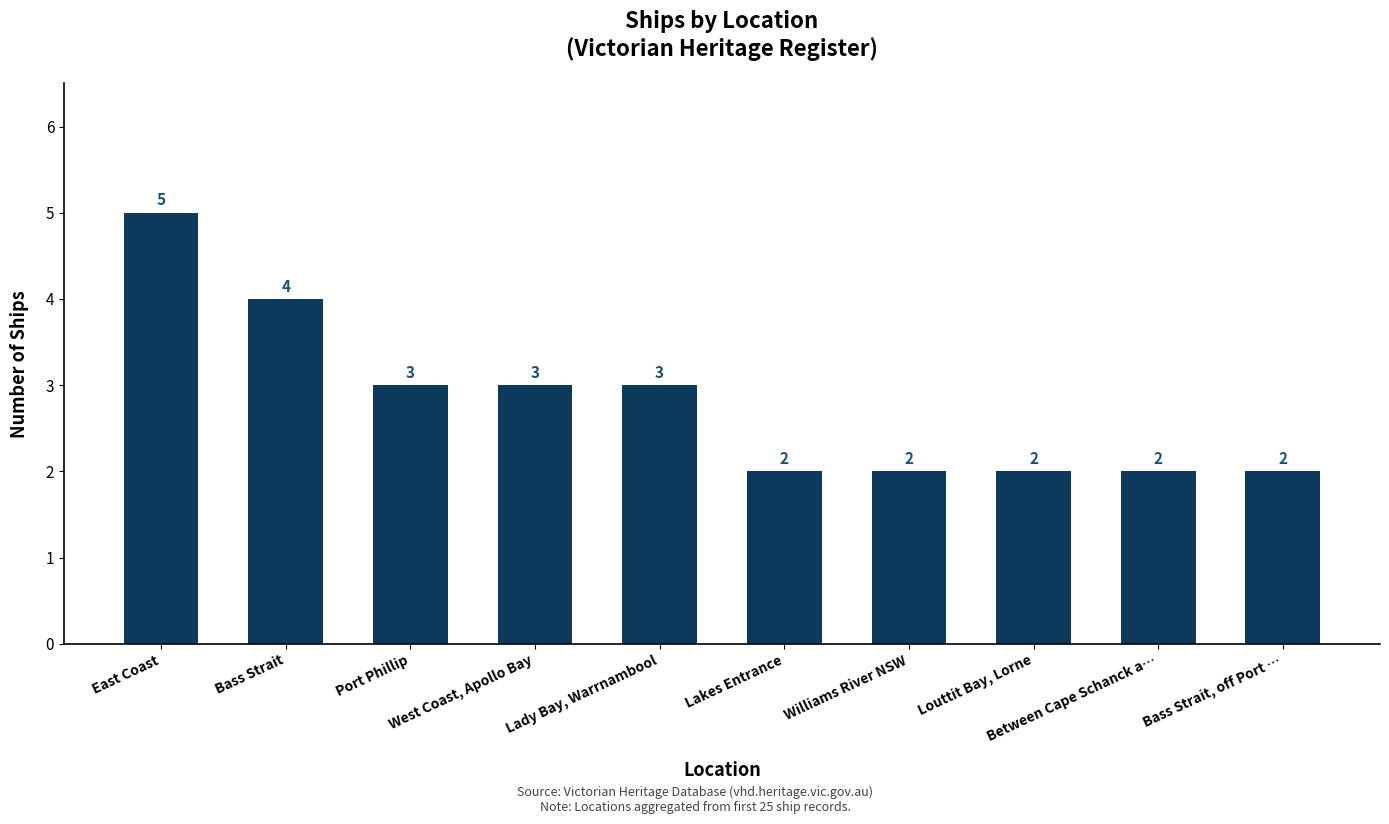

What is the greatest value displayed?

5